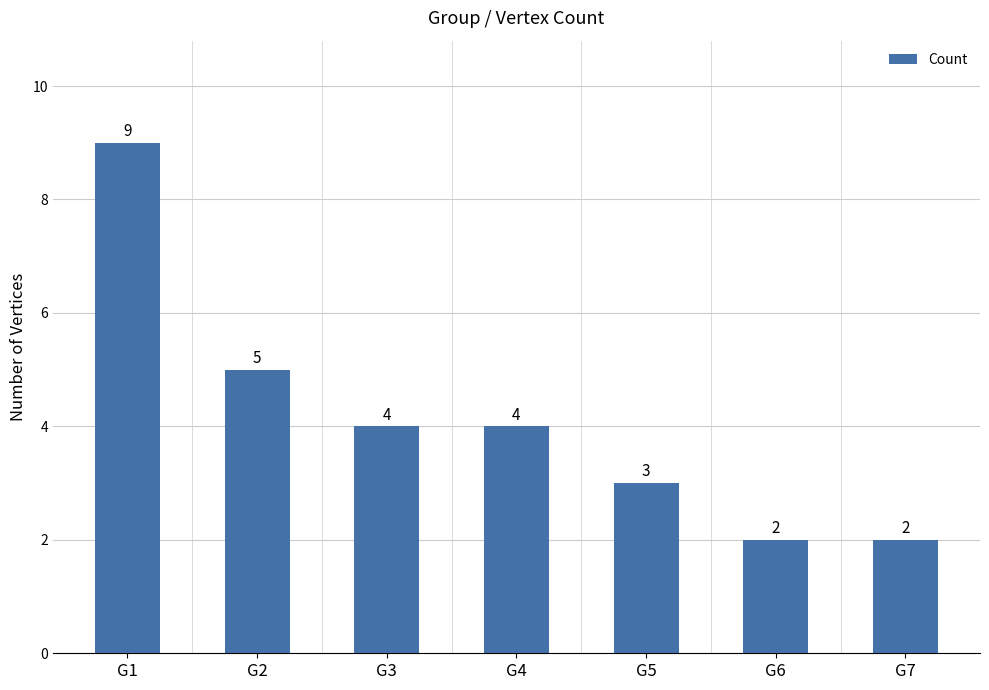

What is the difference between the second highest and minimum values?

3